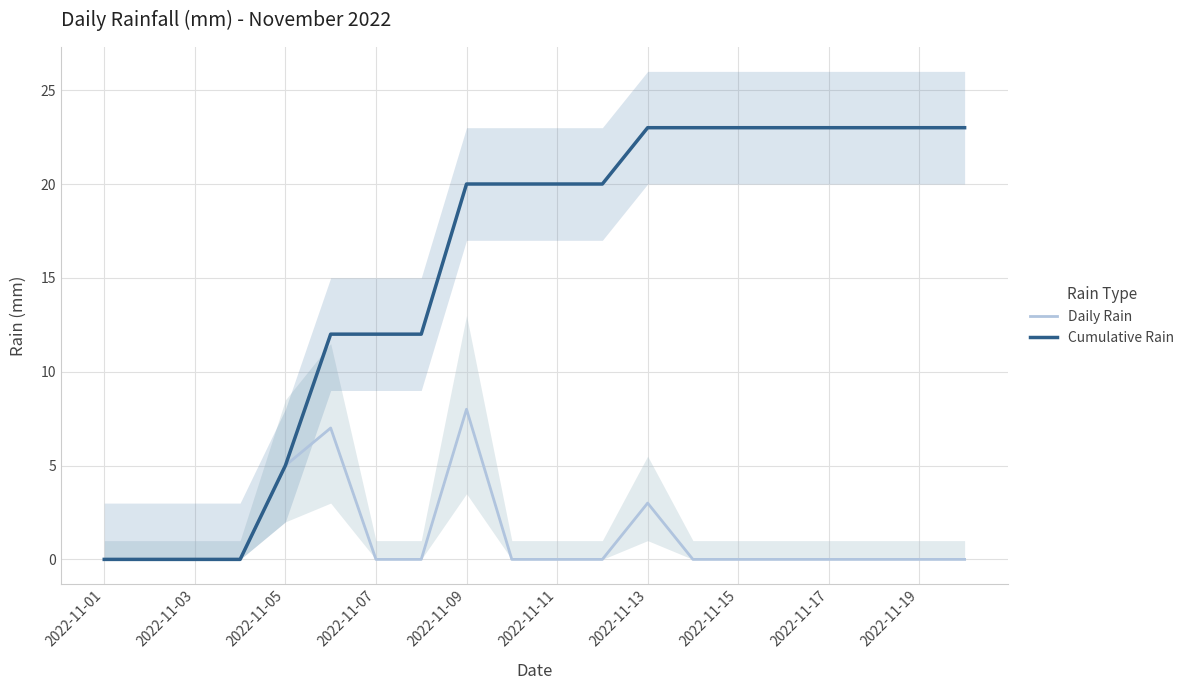

Is it true that Daily Rain equals 12 at 2022-11-17?

False